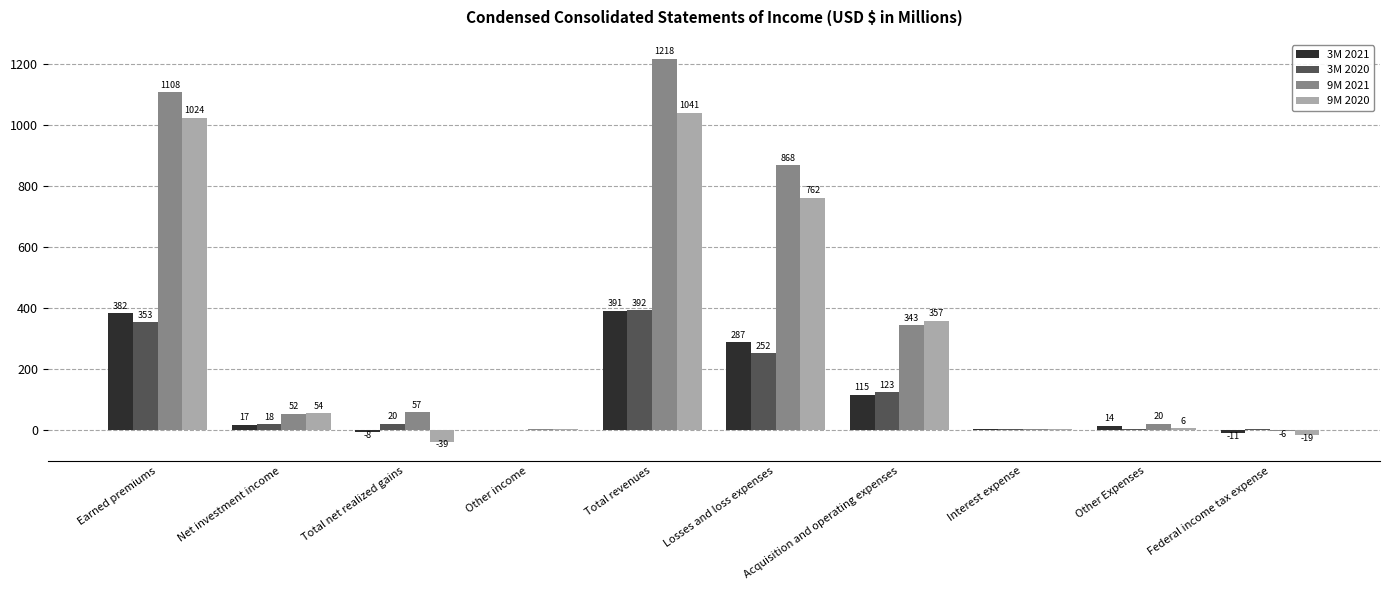

The 9M 2020 series shows -18.9 at Federal income tax expense. True or false?

True